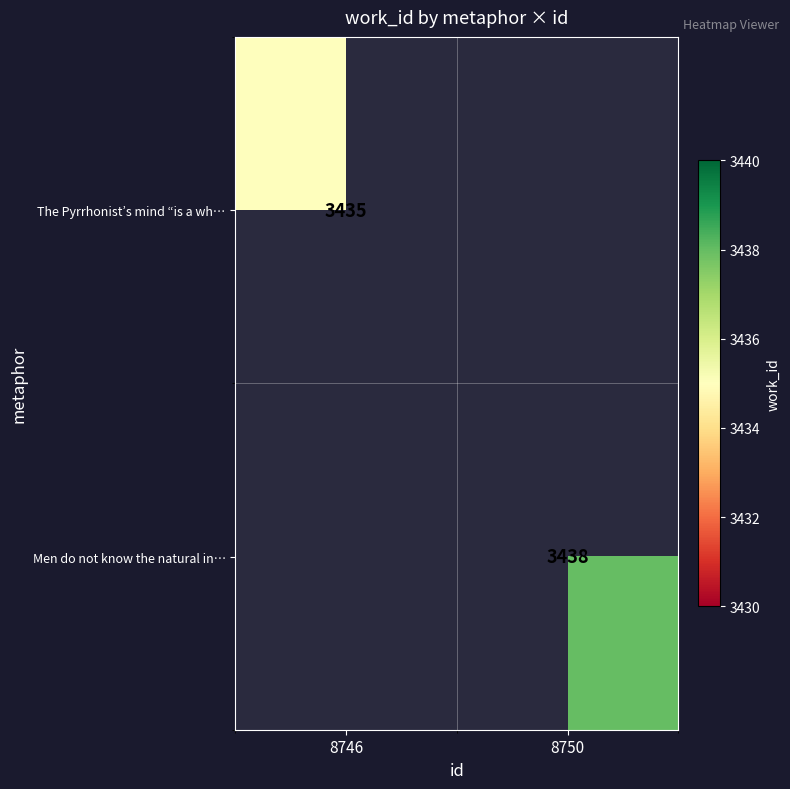

True or false: The Pyrrhonist’s mind “is a wh… has a value of 791 at 8746.

False